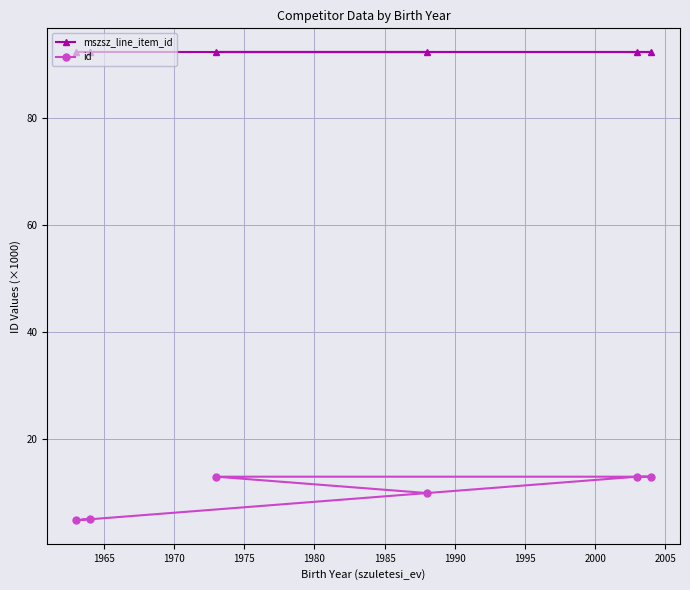

Rank the series by their maximum value, from highest to lowest.

mszsz_line_item_id, id